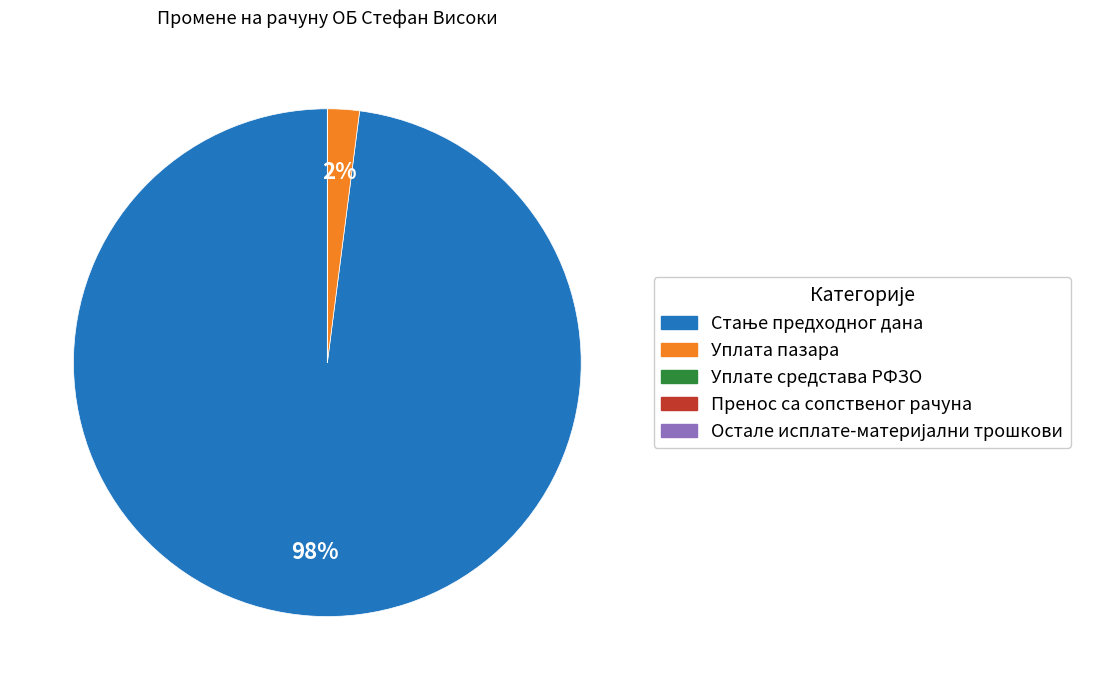

Is there a majority slice in this chart?

Yes